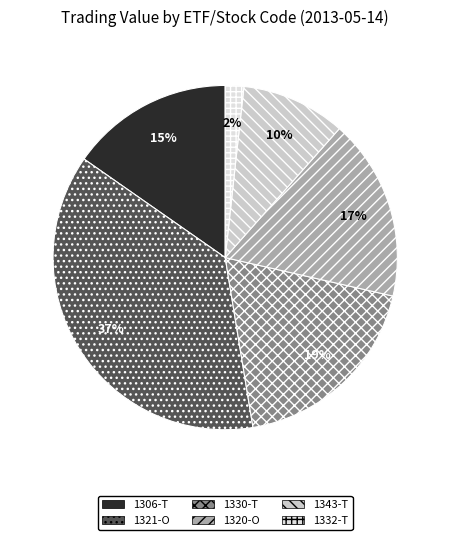

Is there a majority slice in this chart?

No